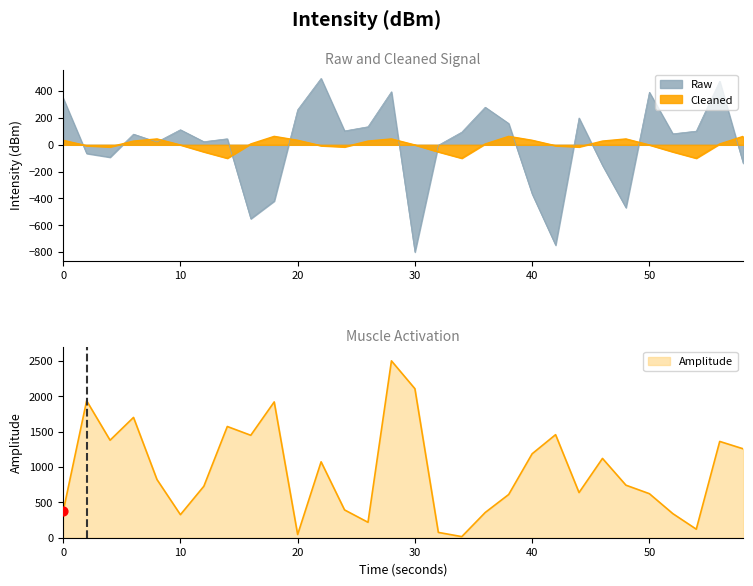

Which series contains the highest Y value?

Amplitude